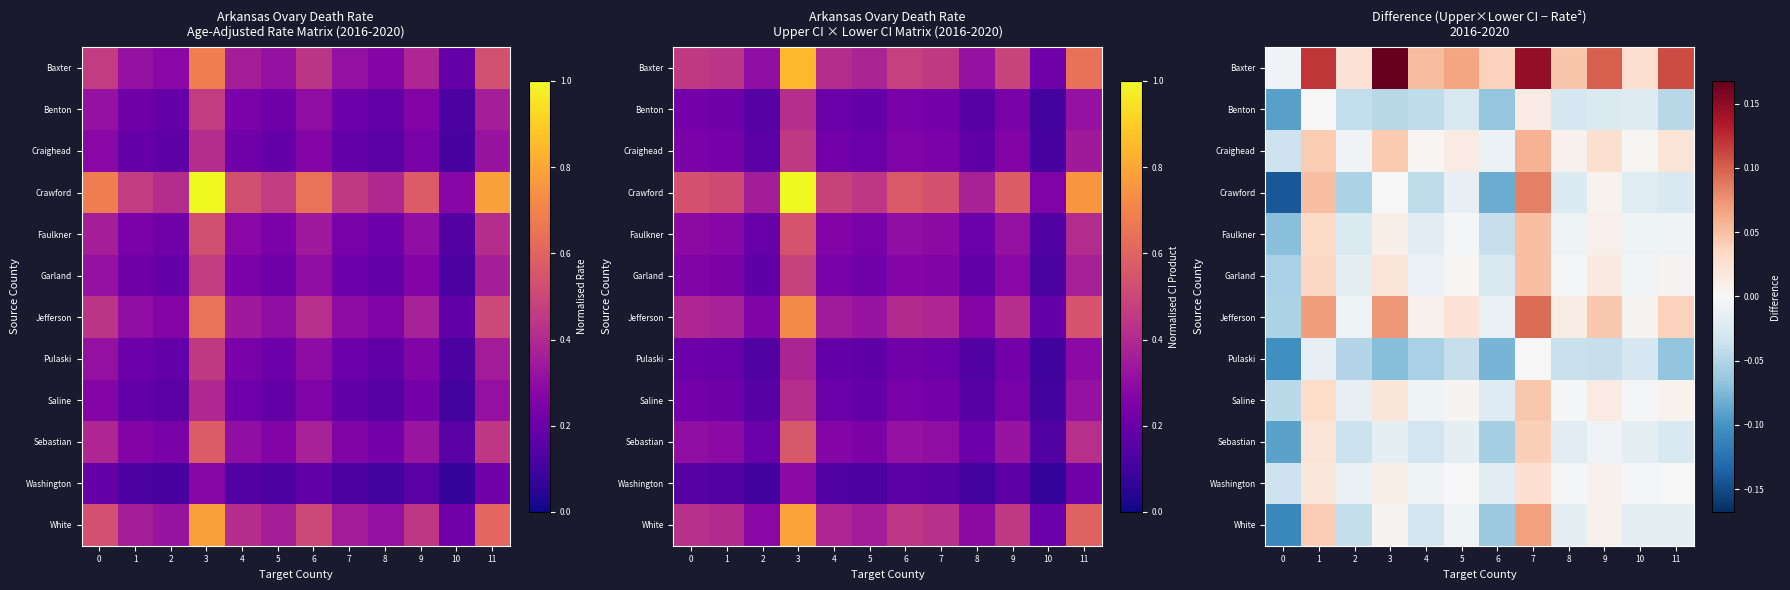

The value of Faulkner at 2 is -0.0. True or false?

False